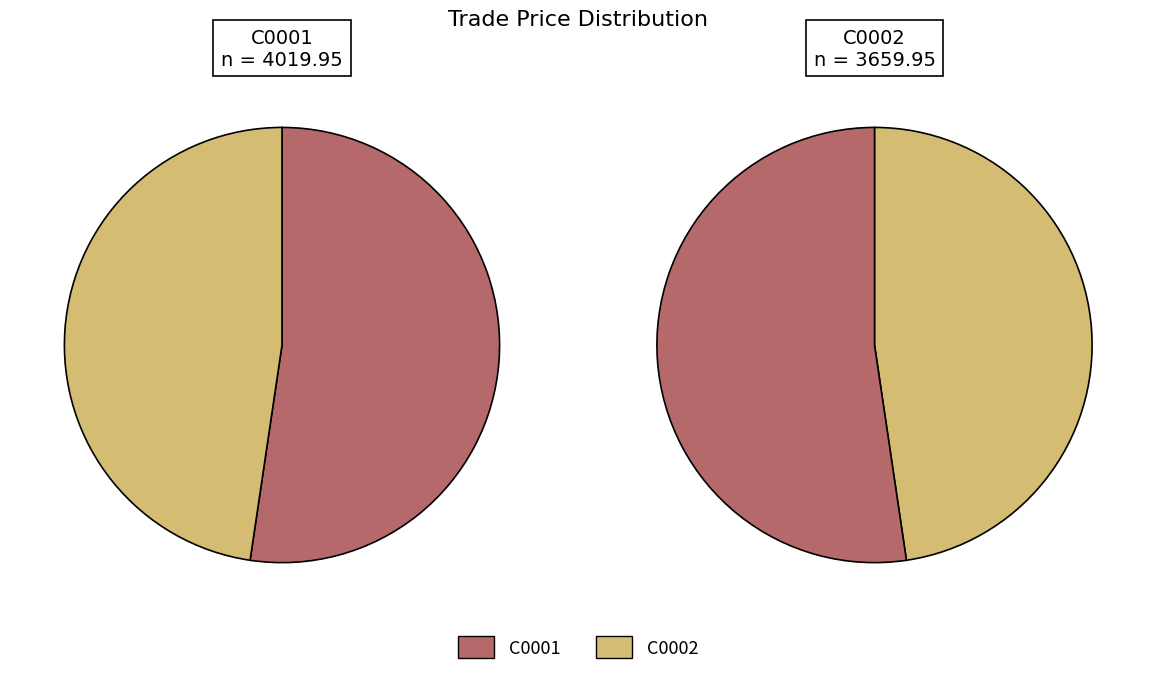

Rank the categories by value from highest to lowest.

C0001, C0002